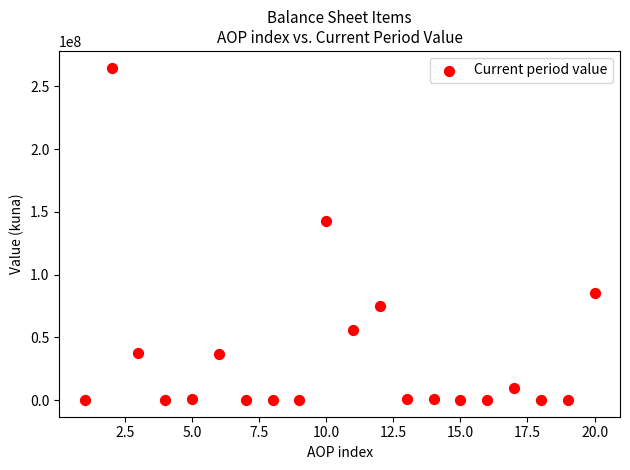

What is the range of X values (max minus min)?

19